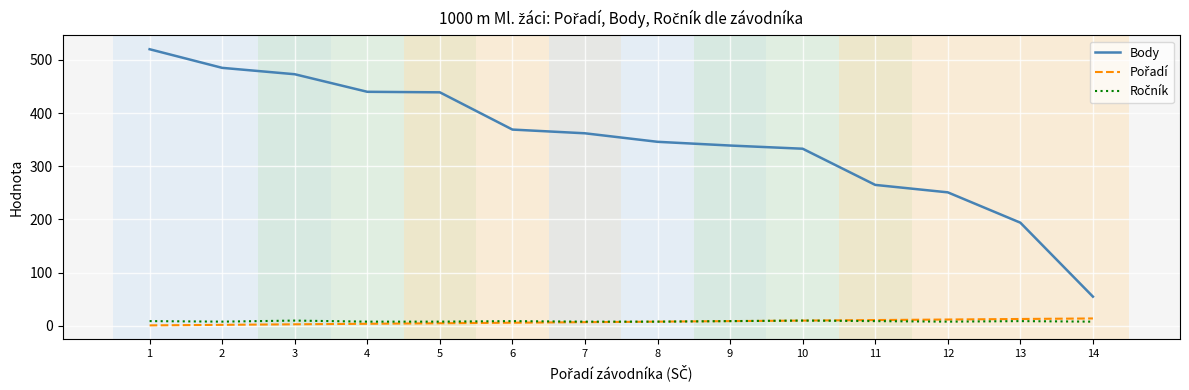

True or false: Body has more than 2 points higher than both neighbors.

False